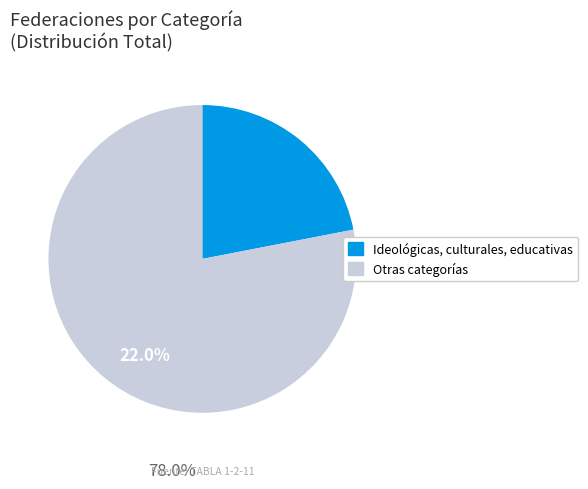

True or false: Otras categorías accounts for 78% of the total.

True